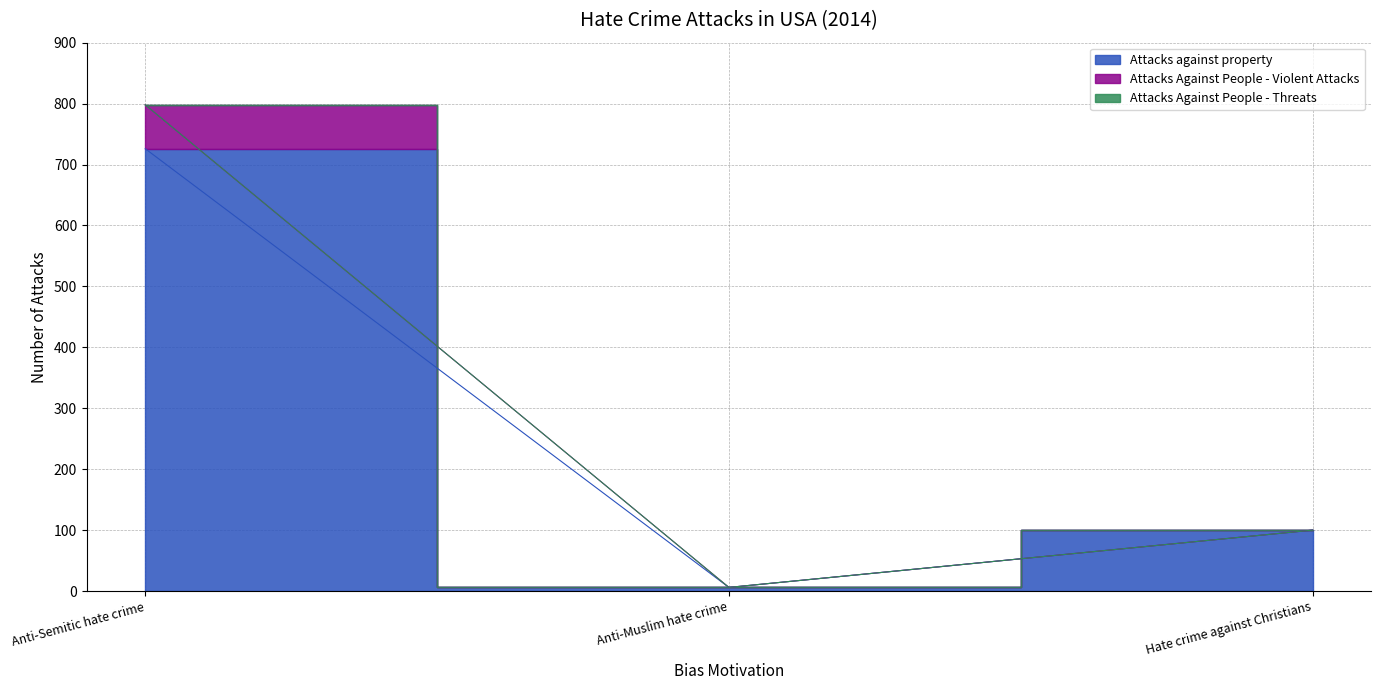

Is it true that Attacks against property equals 726 at Anti-Semitic hate crime?

True